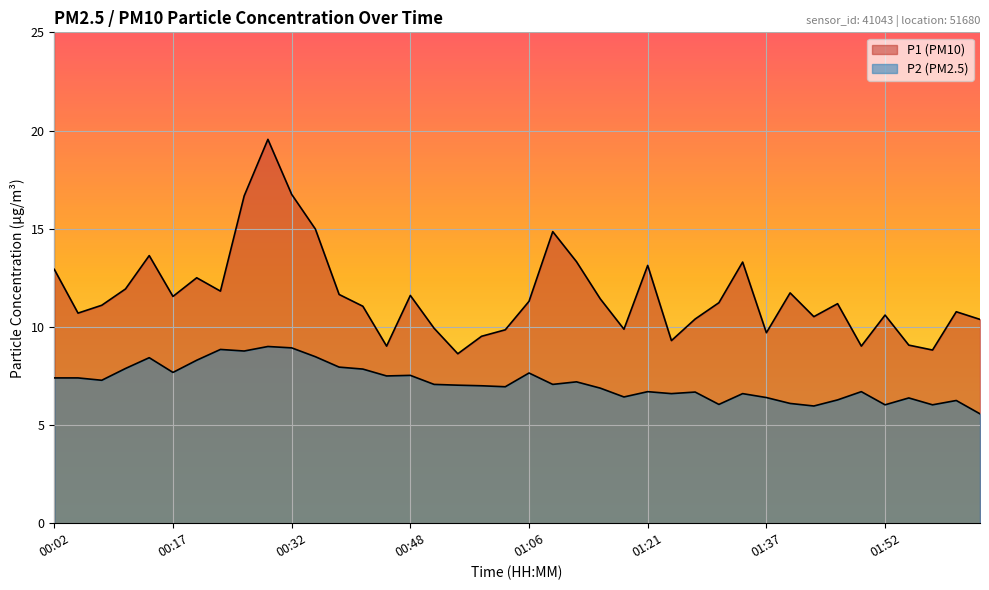

What position from the left is 01:28?

28